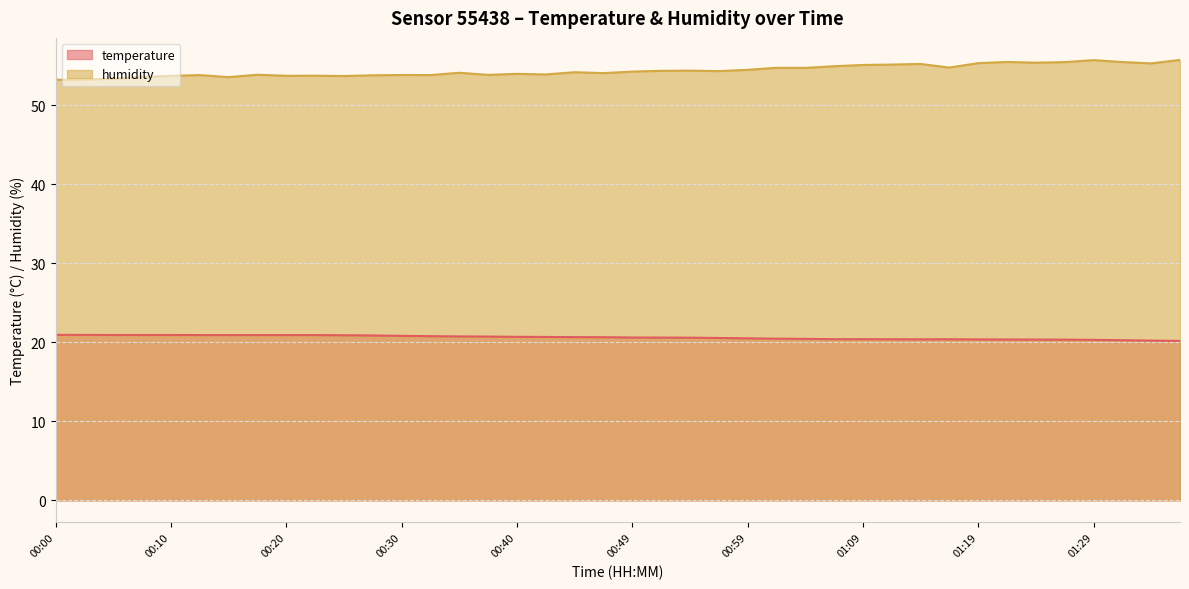

The value of humidity at 00:05 is 53.4. True or false?

True